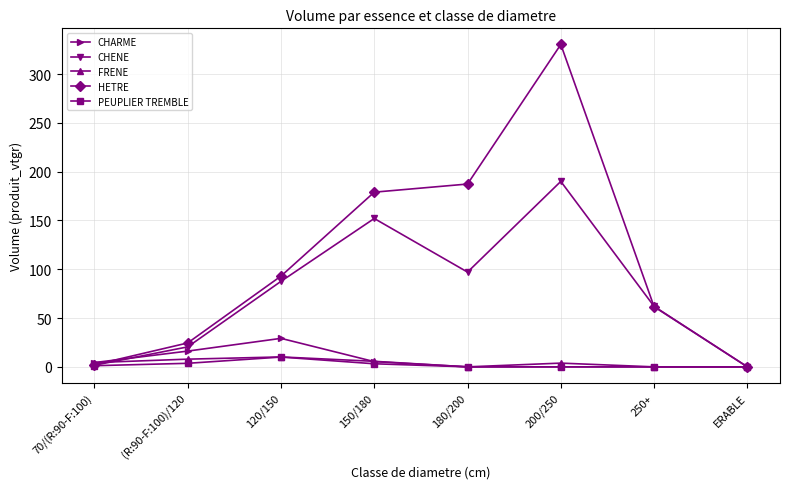

What is the label of the 2nd point from the right?

250+